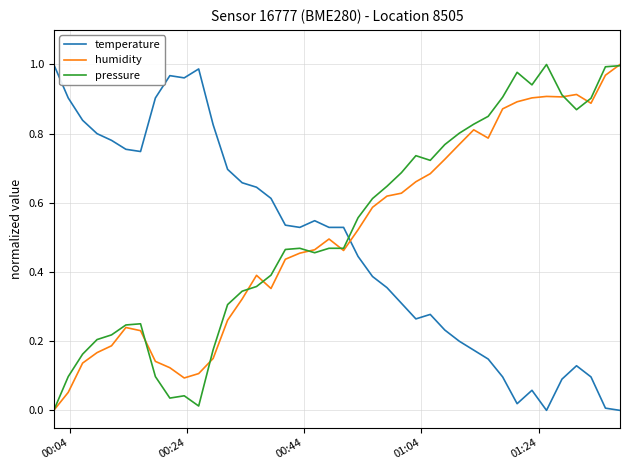

True or false: temperature and humidity cross at least once.

True